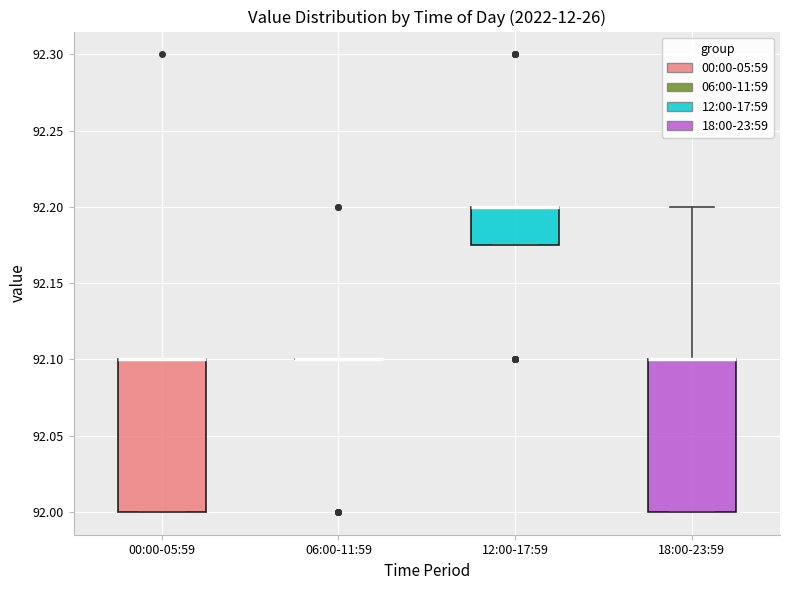

Reading left to right, transcribe this box plot: for each box, give where its median line is, the range the box spans, and where its two whiskers end, as read against the y-axis. The values are not printed on the chart, so give them approximately, as read against the axis.

00:00-05:59: median 92.100 (drawn on the box's upper edge), box 92.000 to 92.100, whiskers 92.000 to 92.100
06:00-11:59: box collapsed to a line at 92.100, whiskers 92.100 to 92.100
12:00-17:59: median 92.200 (drawn on the box's upper edge), box 92.175 to 92.200, whiskers 92.175 to 92.200
18:00-23:59: median 92.100 (drawn on the box's upper edge), box 92.000 to 92.100, whiskers 92.000 to 92.200